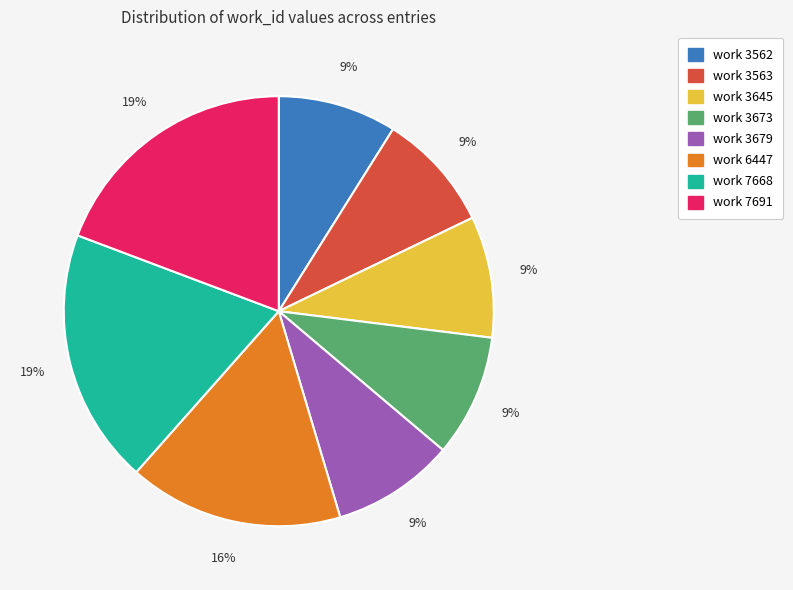

What percentage is the work 7668 slice, to the nearest percent?

19%